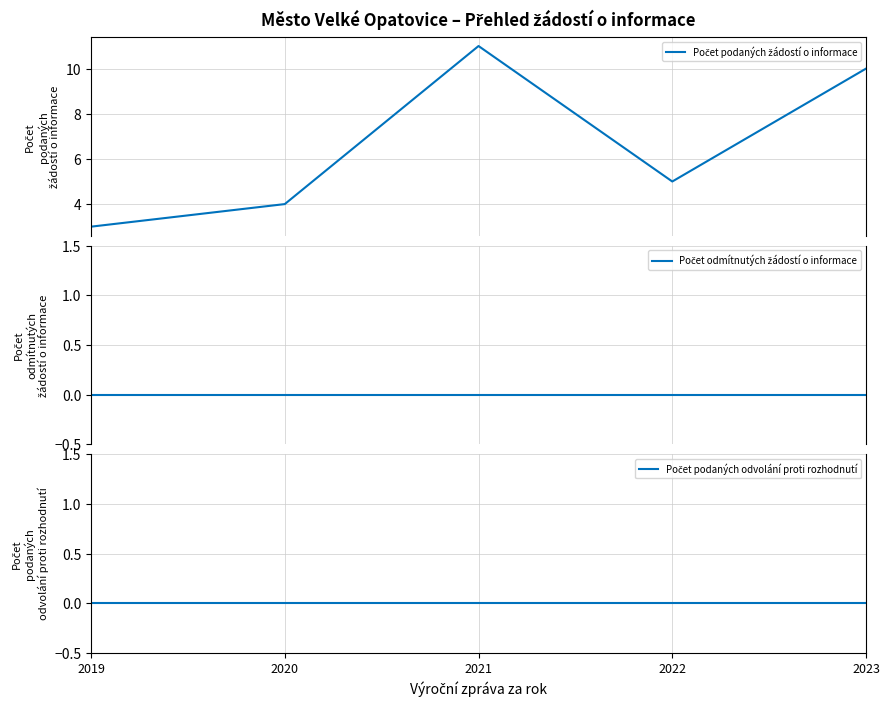

The Počet podaných žádostí o informace series shows 11 at 2021. True or false?

True